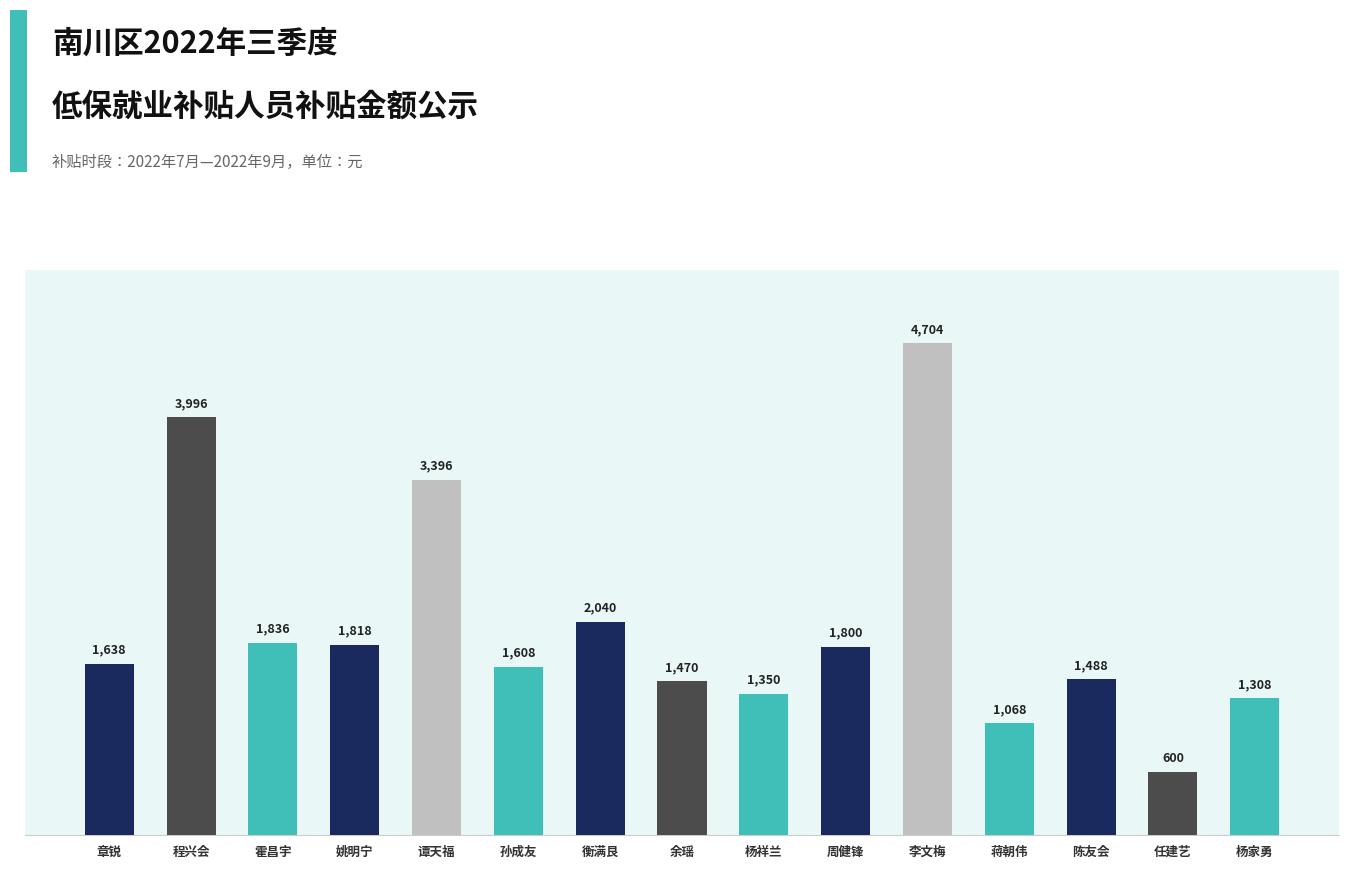

List the labels in order of value, largest first.

李文梅, 程兴会, 谭天福, 衡满艮, 霍昌宇, 姚明宁, 周健锋, 章锐, 孙成友, 陈友会, 余瑶, 杨祥兰, 杨家勇, 蒋朝伟, 任建艺